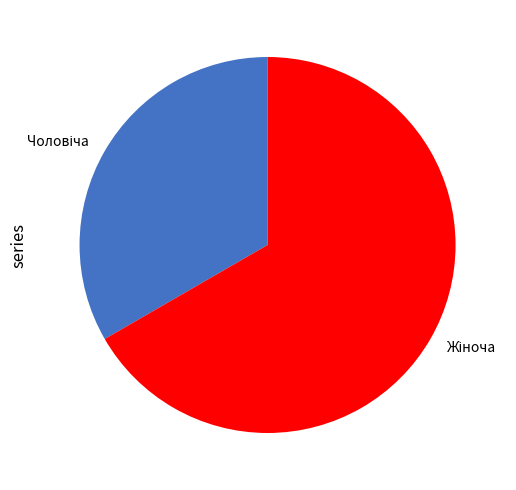

Does any single category account for the majority?

Yes